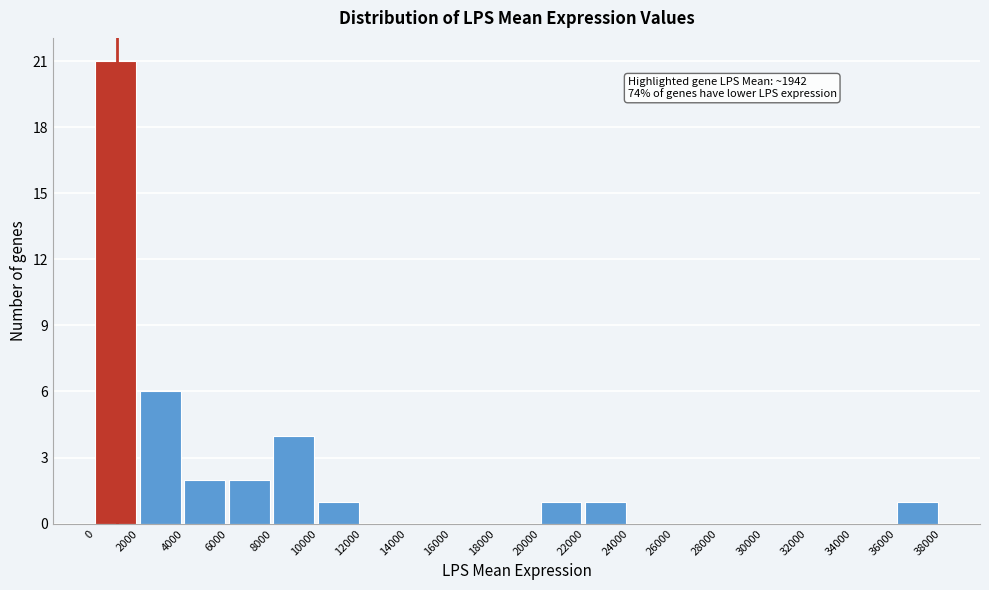

Which range on the x-axis has the tallest bar?

0 to 2000